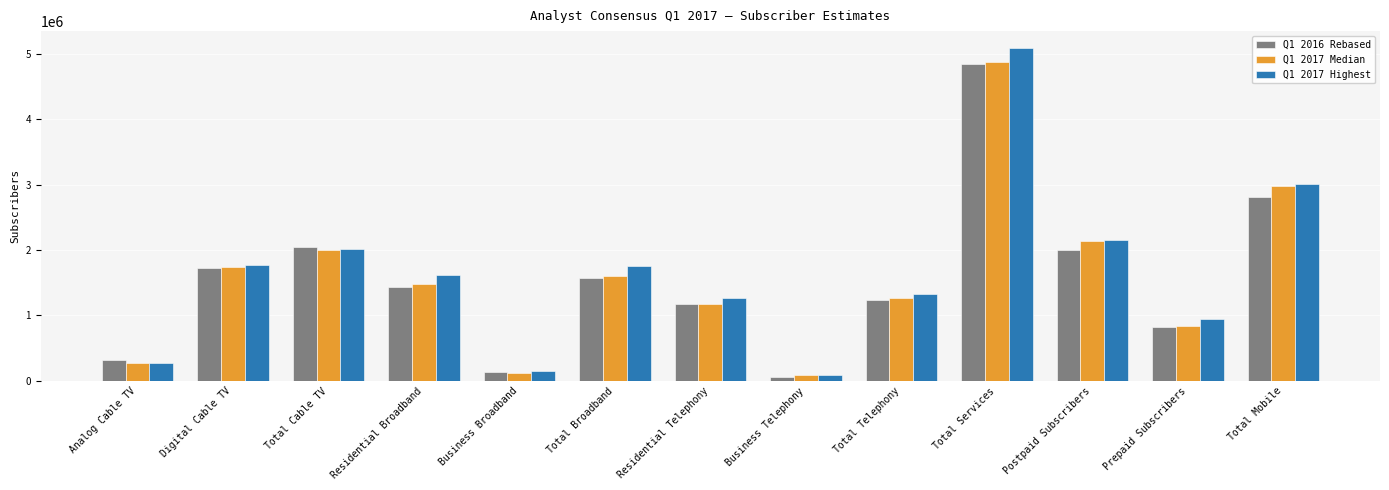

The Q1 2017 Highest series shows 145140.0 at Business Broadband. True or false?

True